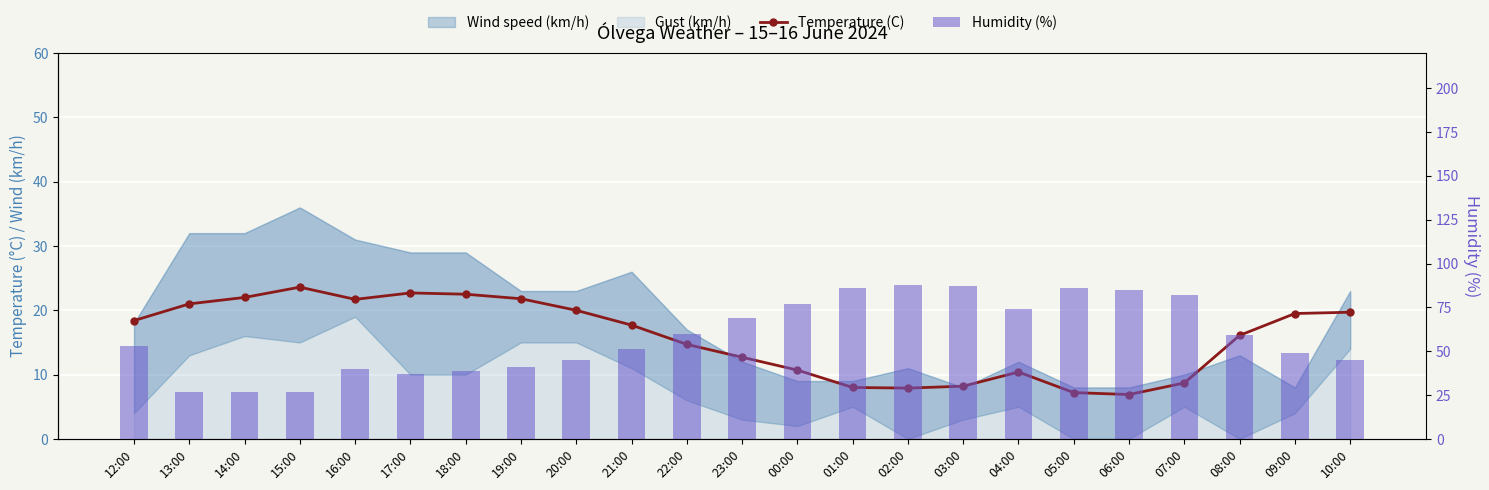

True or false: Humidity (%) has a value of 90.1 at 21:00.

False